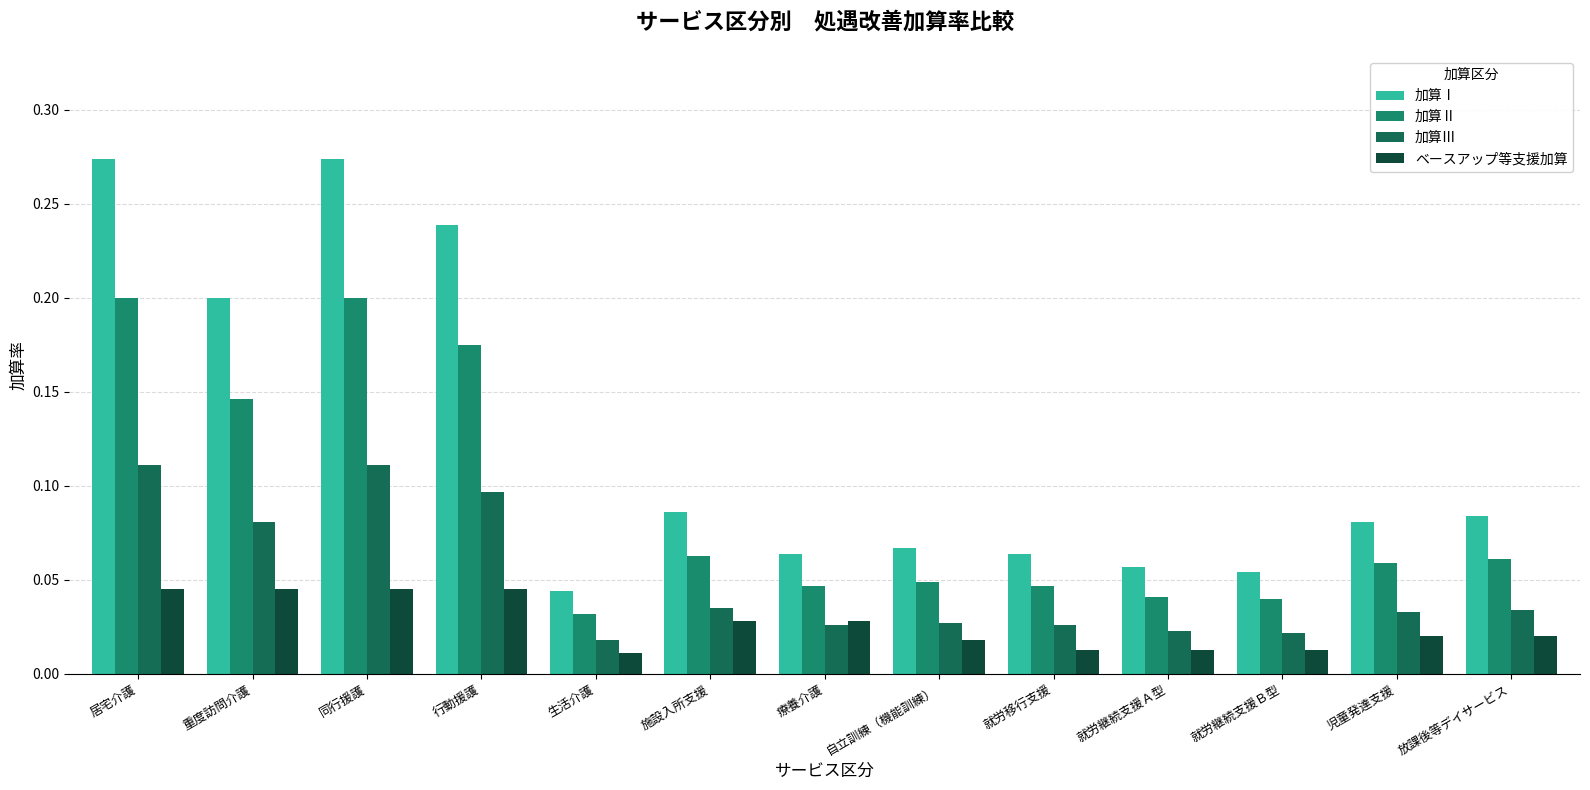

How many 加算Ⅱ values are between 0 and 1?

13